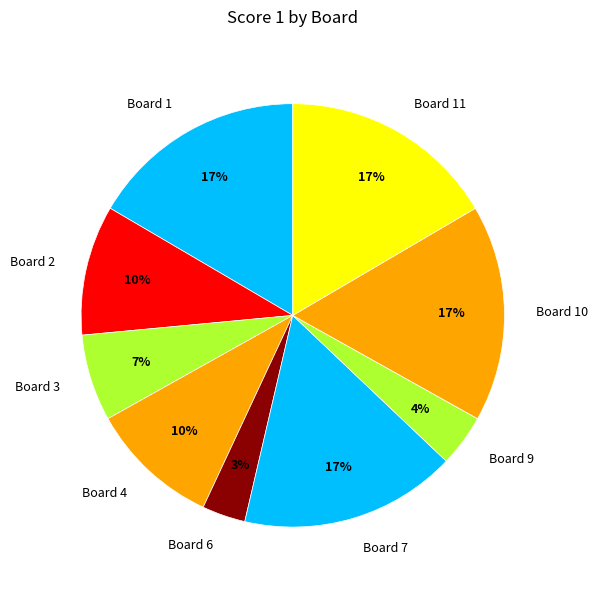

Is it true that Board 11 is 2% of the pie?

False